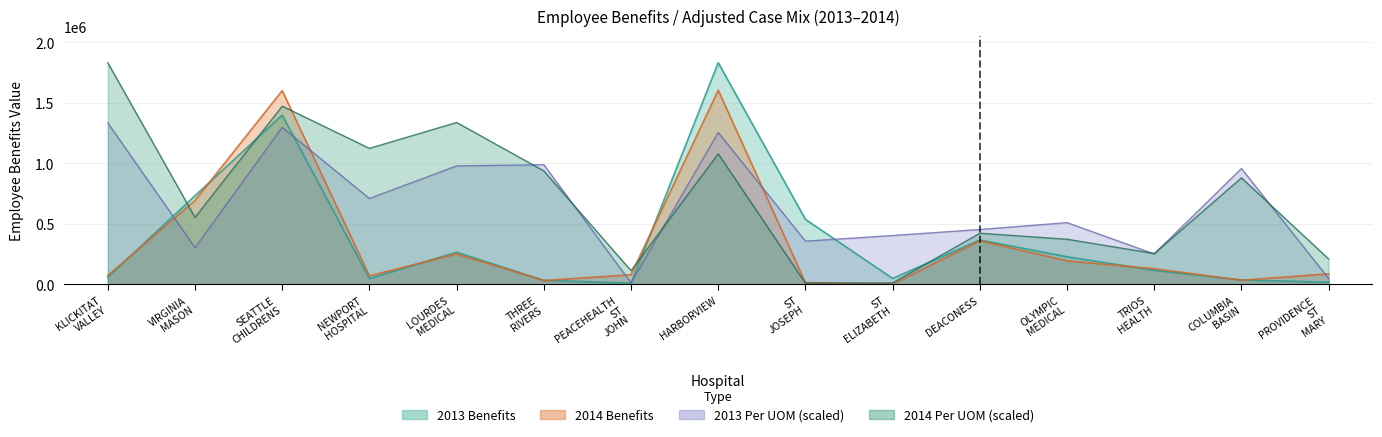

Reading left to right, what are all the values shown in this chart?

2013 Benefits: KLICKITAT VALLEY=58786.0	VIRGINIA MASON=732274.0	SEATTLE CHILDRENS=1399131.0	NEWPORT HOSPITAL=46925.0	LOURDES MEDICAL=264589.0	THREE RIVERS=32051.0	PEACEHEALTH ST JOHN=8513.0	HARBORVIEW=1832313.0	ST JOSEPH=536425.0	ST ELIZABETH=47895.0	DEACONESS=366041.0	OLYMPIC MEDICAL=227274.0	TRIOS HEALTH=114703.0	COLUMBIA BASIN=35381.0	PROVIDENCE ST MARY=16080.0
2014 Benefits: KLICKITAT VALLEY=71893.0	VIRGINIA MASON=693041.0	SEATTLE CHILDRENS=1601210.0	NEWPORT HOSPITAL=68995.0	LOURDES MEDICAL=250778.0	THREE RIVERS=30753.0	PEACEHEALTH ST JOHN=78484.0	HARBORVIEW=1604755.0	ST JOSEPH=13341.0	ST ELIZABETH=1191.0	DEACONESS=359266.0	OLYMPIC MEDICAL=193206.0	TRIOS HEALTH=128393.0	COLUMBIA BASIN=33132.0	PROVIDENCE ST MARY=86053.0
2013 Per UOM: KLICKITAT VALLEY=1334468.2	VIRGINIA MASON=302719.9	SEATTLE CHILDRENS=1298118.6	NEWPORT HOSPITAL=709254.3	LOURDES MEDICAL=978823.3	THREE RIVERS=988419.6	PEACEHEALTH ST JOHN=11631.9	HARBORVIEW=1255371.4	ST JOSEPH=356226.5	ST ELIZABETH=402754.1	DEACONESS=452771.2	OLYMPIC MEDICAL=509185.9	TRIOS HEALTH=250667.2	COLUMBIA BASIN=957013.5	PROVIDENCE ST MARY=47399.9
2014 Per UOM: KLICKITAT VALLEY=1832313.0	VIRGINIA MASON=553096.2	SEATTLE CHILDRENS=1473178.5	NEWPORT HOSPITAL=1123931.1	LOURDES MEDICAL=1337957.8	THREE RIVERS=937530.1	PEACEHEALTH ST JOHN=112247.7	HARBORVIEW=1078857.5	ST JOSEPH=8723.9	ST ELIZABETH=10759.5	DEACONESS=421946.7	OLYMPIC MEDICAL=371929.6	TRIOS HEALTH=254156.7	COLUMBIA BASIN=879952.3	PROVIDENCE ST MARY=208792.4